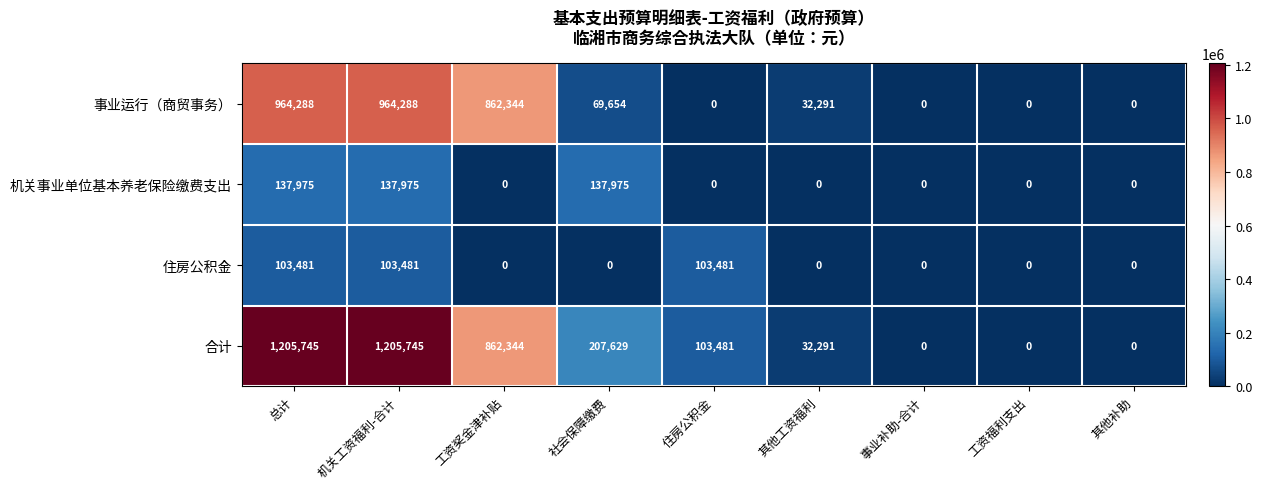

Between 总计 and 其他补助, which series saw the biggest shift?

合计